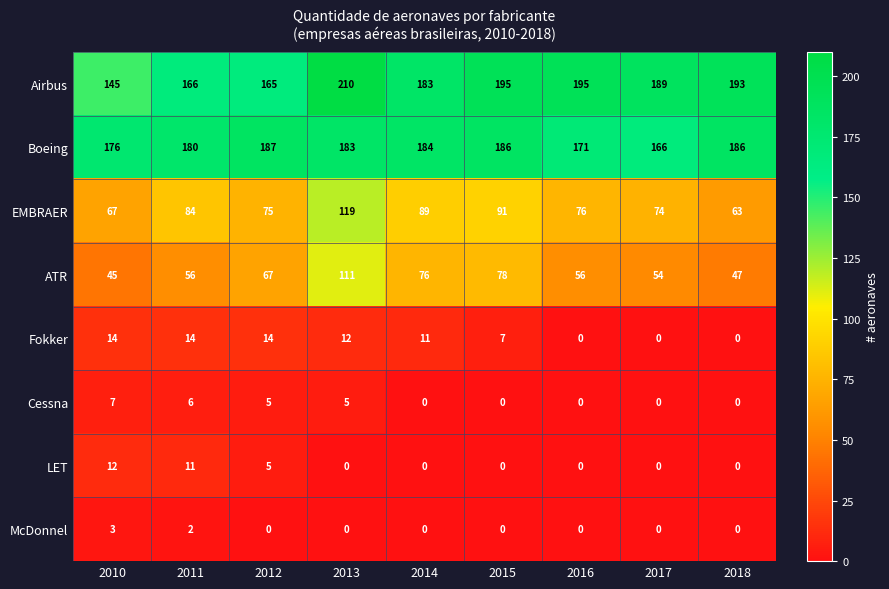

What is the approximate value of Boeing at 2012?

187